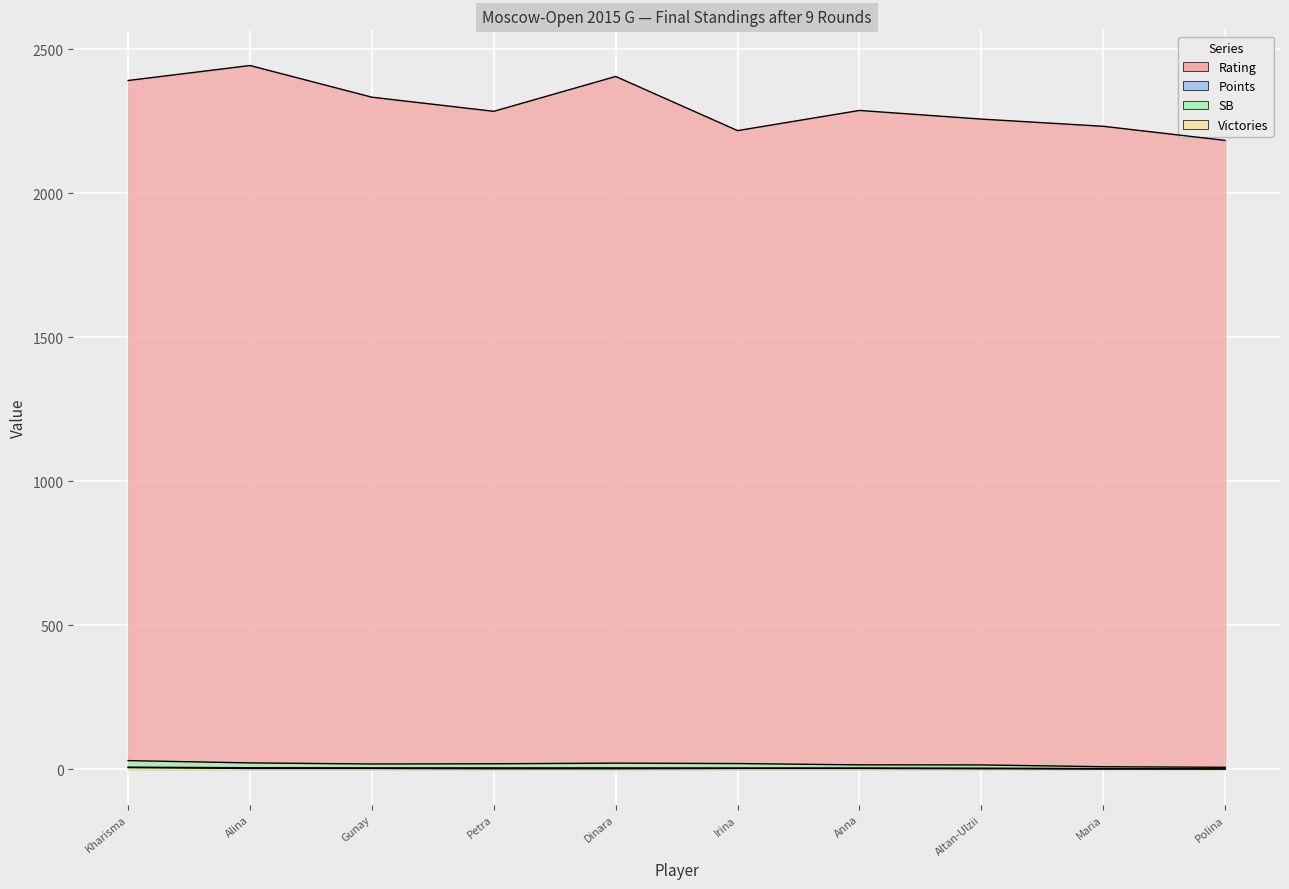

The value of Rating at Alina is 1617.3. True or false?

False